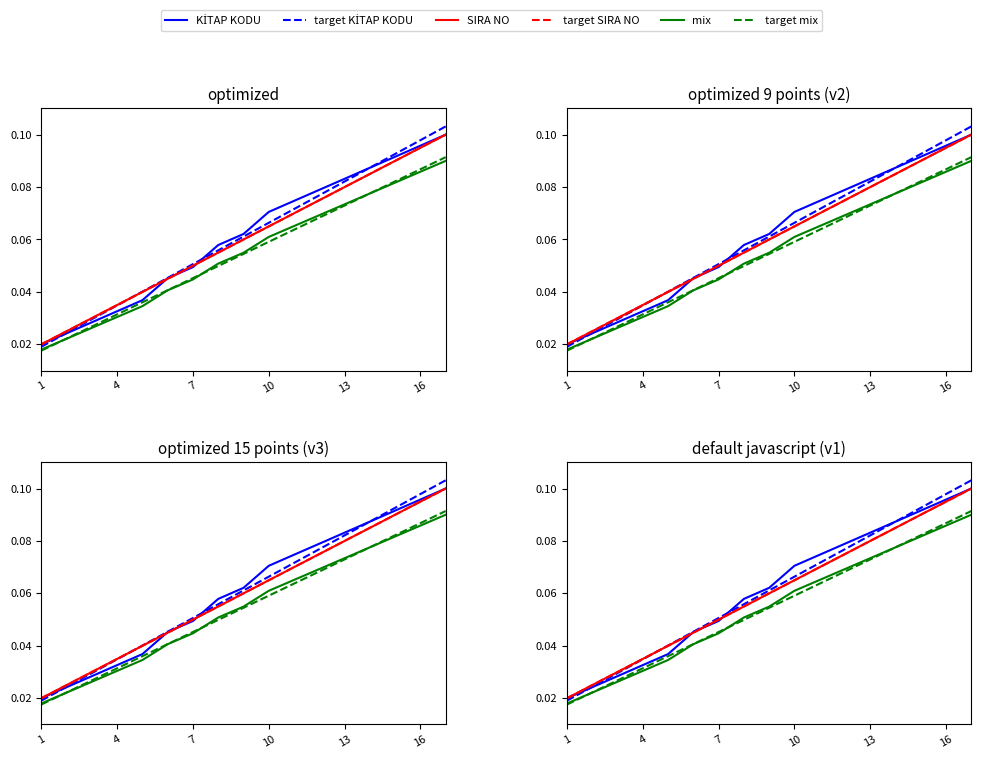

Between 13 and 12, which is larger?

13